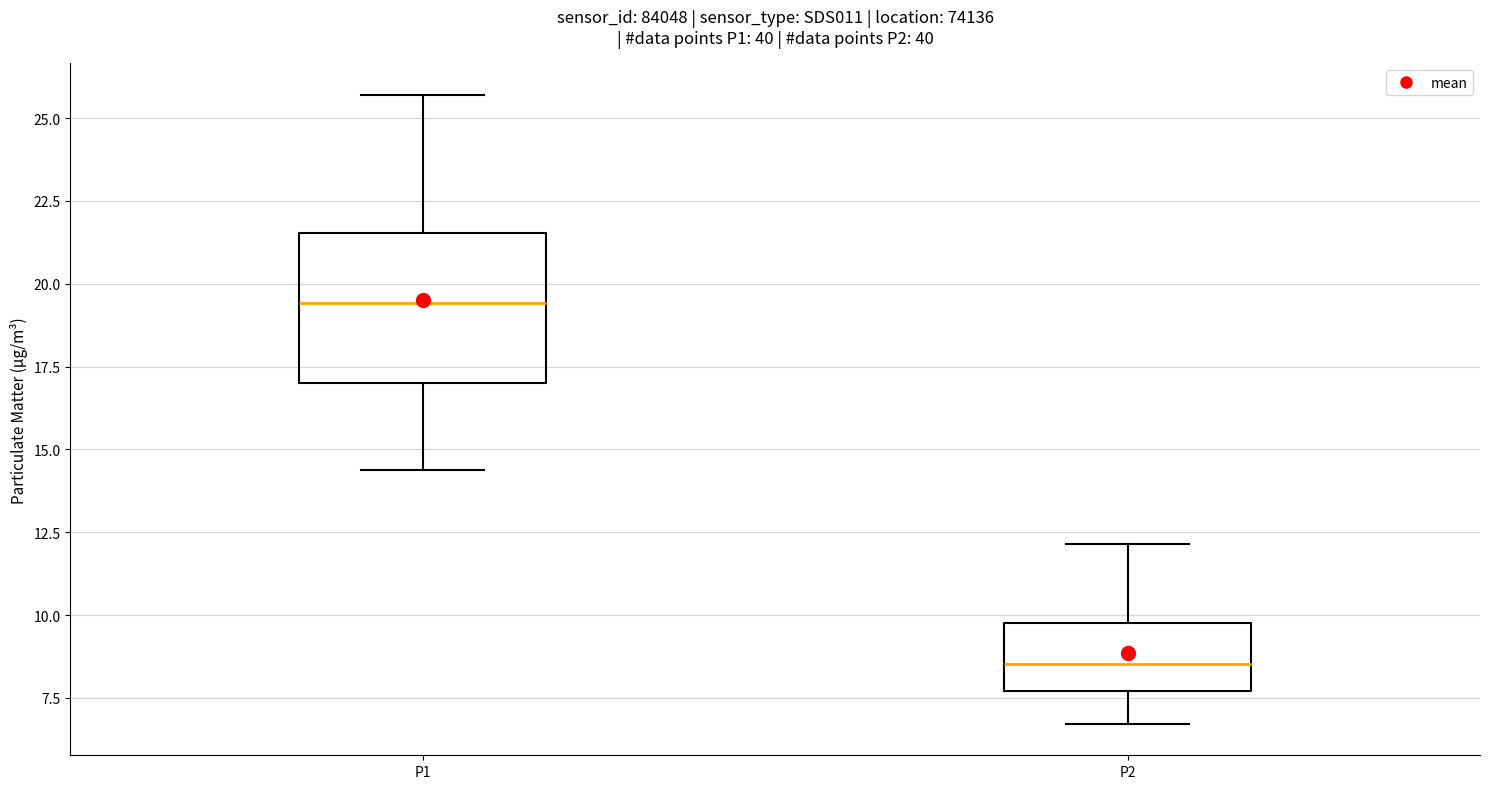

Reading left to right, read every box against the y-axis: the position of its median line, the range the box covers, and the ends of its whiskers. The values are not printed on the chart, so give them approximately, as read against the axis.

P1: median 19.5, box 17.0 to 21.5, whiskers 14.5 to 25.5
P2: median 8.5, box 7.5 to 10.0, whiskers 6.5 to 12.0